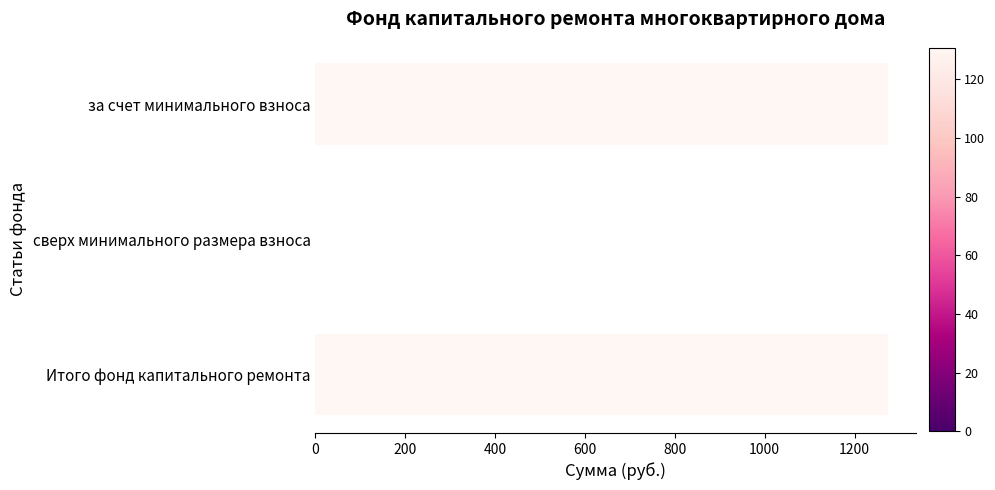

How many positive values are there?

2